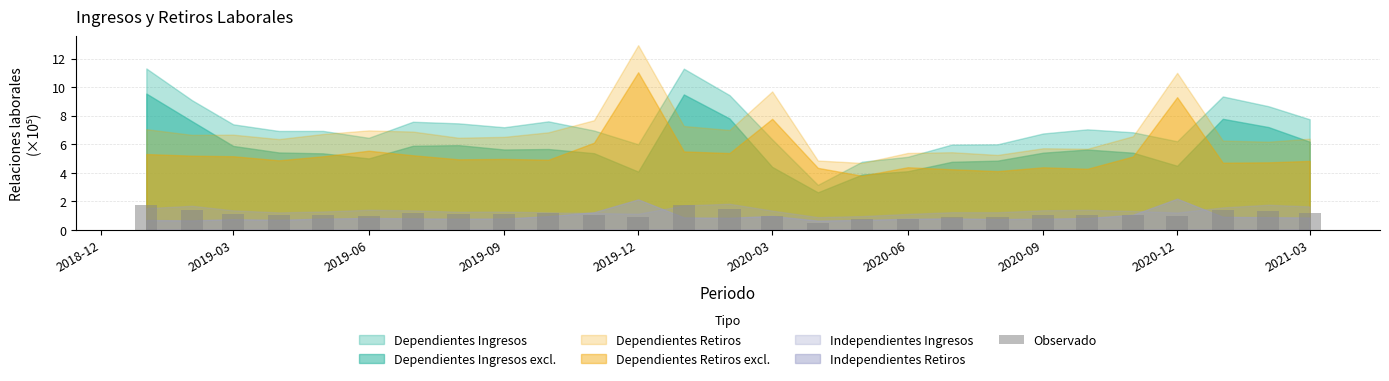

What is the value of the 27th bar from the left?

1.2